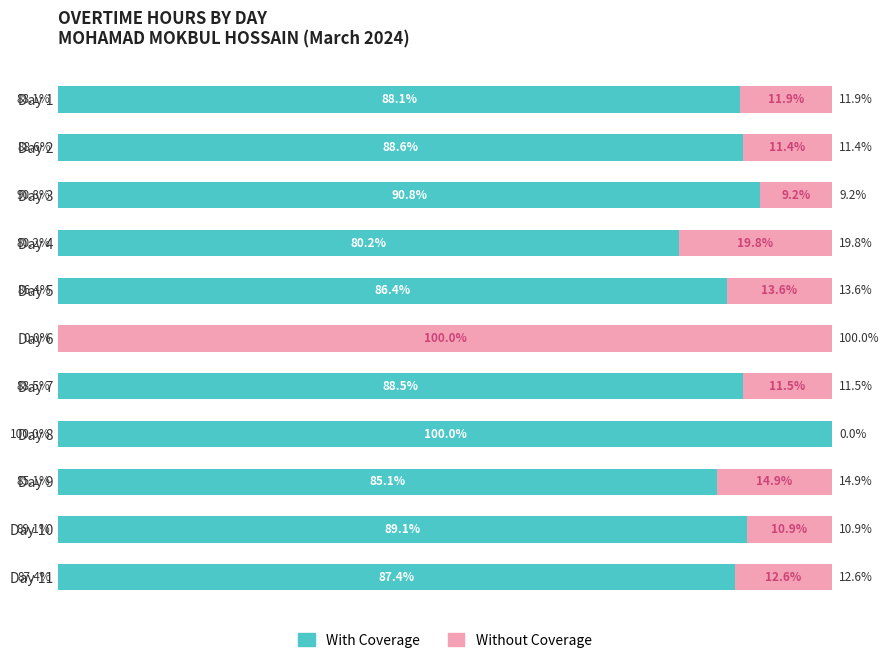

At which label does With Coverage reach its peak?

Day 8